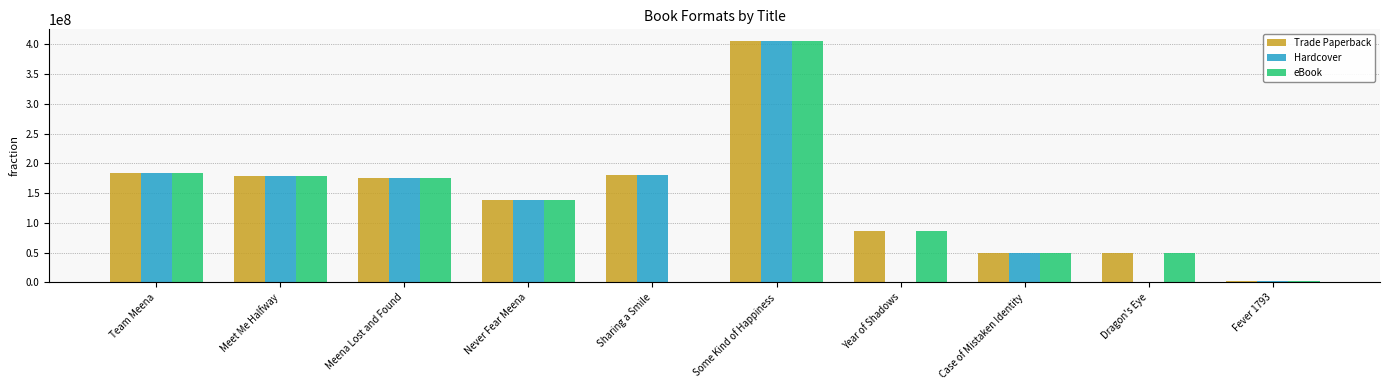

True or false: eBook has a value of 315641458 at Meet Me Halfway.

False